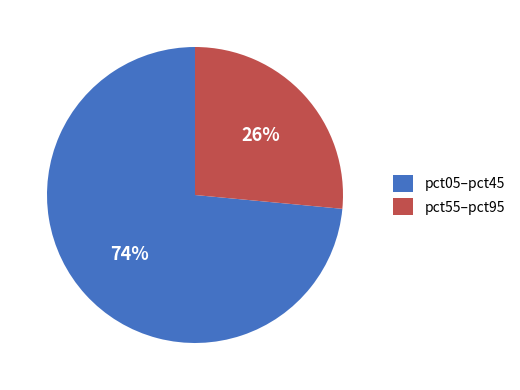

Rank the categories by value from highest to lowest.

pct05–pct45, pct55–pct95